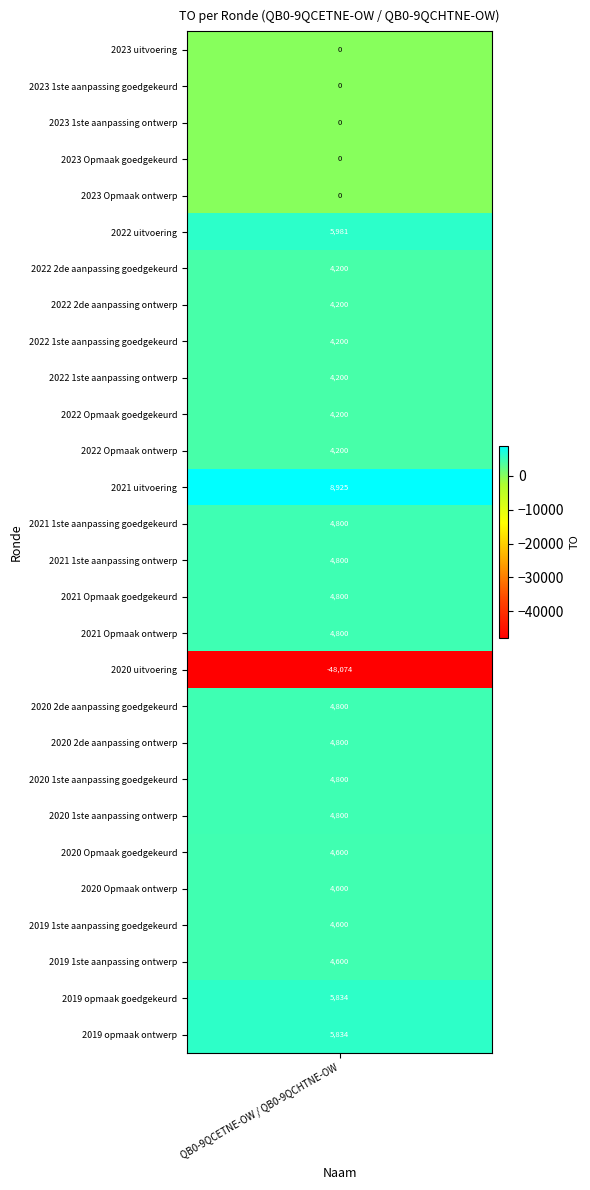

Reading left to right, transcribe all the data shown in this chart.

2023 uitvoering=0	2023 1ste aanpassing goedgekeurd=0	2023 1ste aanpassing ontwerp=0	2023 Opmaak goedgekeurd=0	2023 Opmaak ontwerp=0	2022 uitvoering=5981	2022 2de aanpassing goedgekeurd=4200	2022 2de aanpassing ontwerp=4200	2022 1ste aanpassing goedgekeurd=4200	2022 1ste aanpassing ontwerp=4200	2022 Opmaak goedgekeurd=4200	2022 Opmaak ontwerp=4200	2021 uitvoering=8925	2021 1ste aanpassing goedgekeurd=4800	2021 1ste aanpassing ontwerp=4800	2021 Opmaak goedgekeurd=4800	2021 Opmaak ontwerp=4800	2020 uitvoering=-48074	2020 2de aanpassing goedgekeurd=4800	2020 2de aanpassing ontwerp=4800	2020 1ste aanpassing goedgekeurd=4800	2020 1ste aanpassing ontwerp=4800	2020 Opmaak goedgekeurd=4600	2020 Opmaak ontwerp=4600	2019 1ste aanpassing goedgekeurd=4600	2019 1ste aanpassing ontwerp=4600	2019 opmaak goedgekeurd=5834	2019 opmaak ontwerp=5834